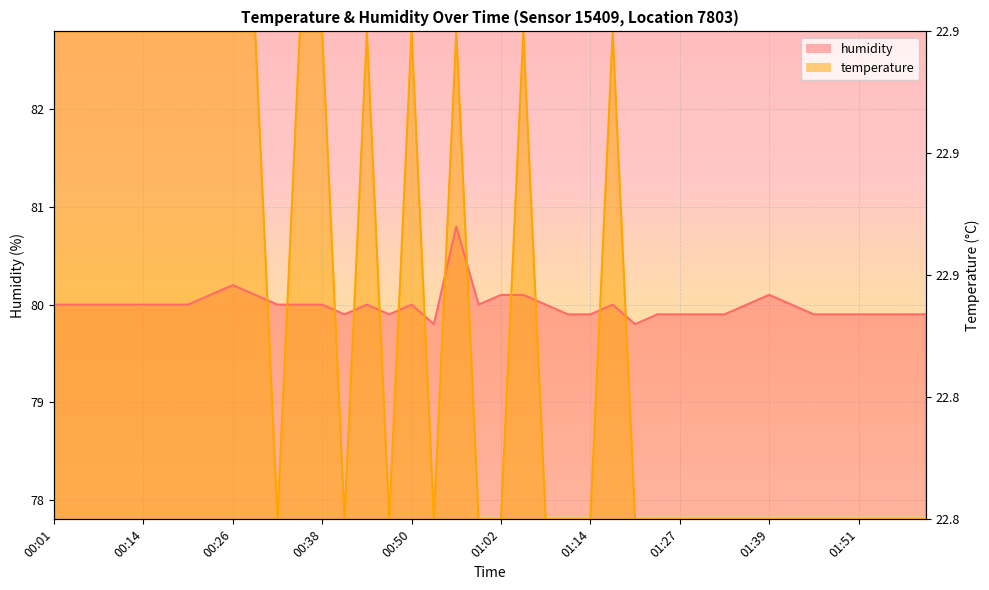

List the series in order of their peak value, lowest first.

humidity, temperature